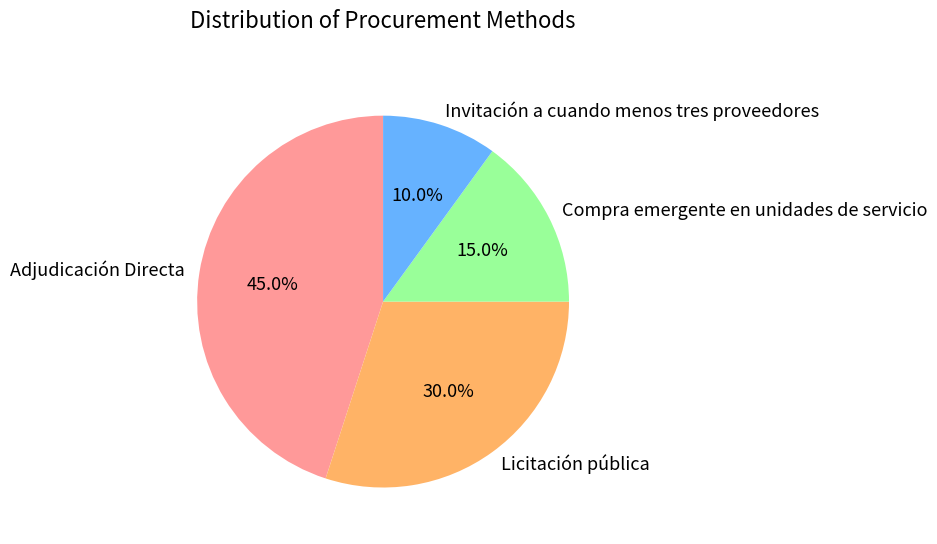

To the nearest percent, what portion does Adjudicación Directa represent?

45%